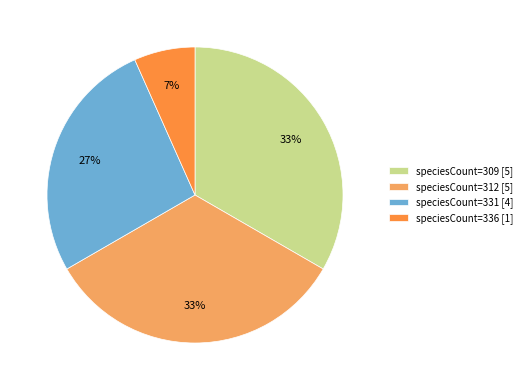

Approximately how many times larger is the value at speciesCount=309 [5] compared to speciesCount=312 [5]?

1.0